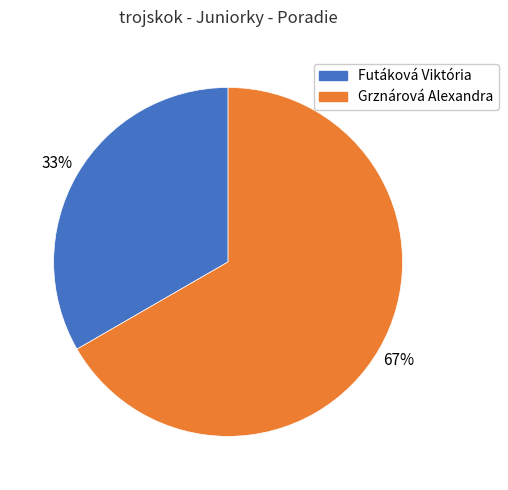

Is the sum of Futáková Viktória and Grznárová Alexandra greater than half?

Yes